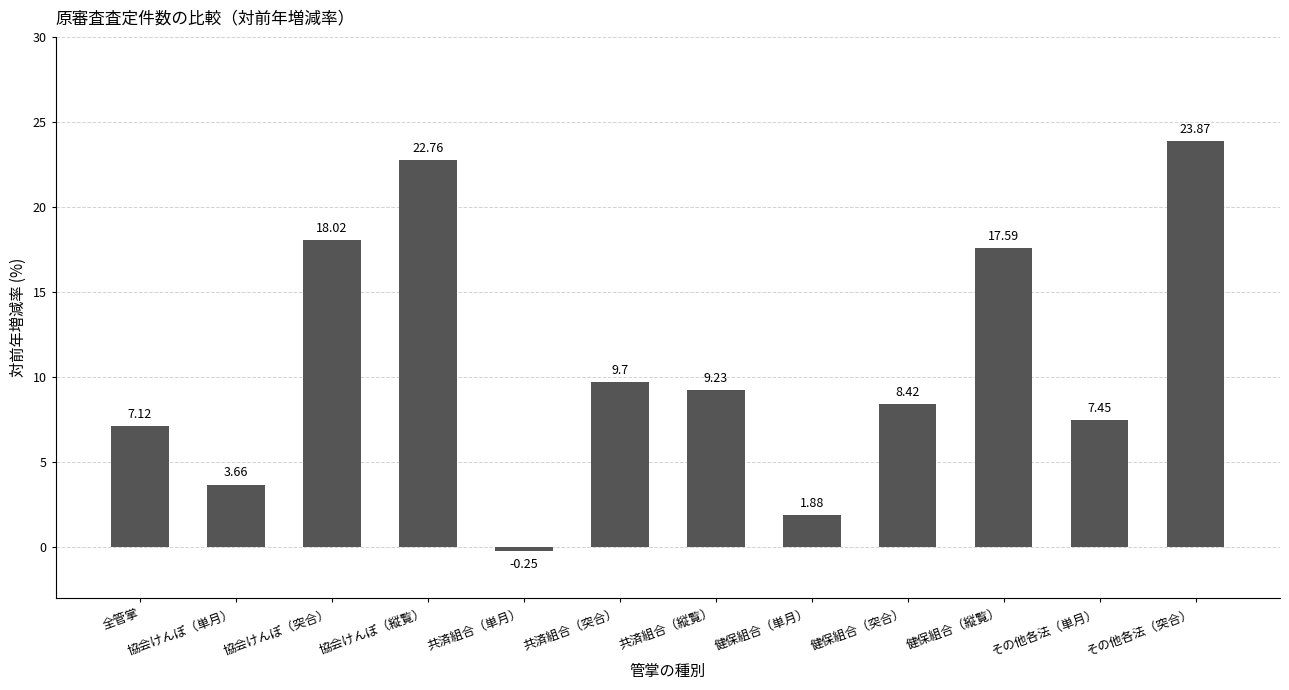

What position from the right is 協会けんぽ（突合）?

10